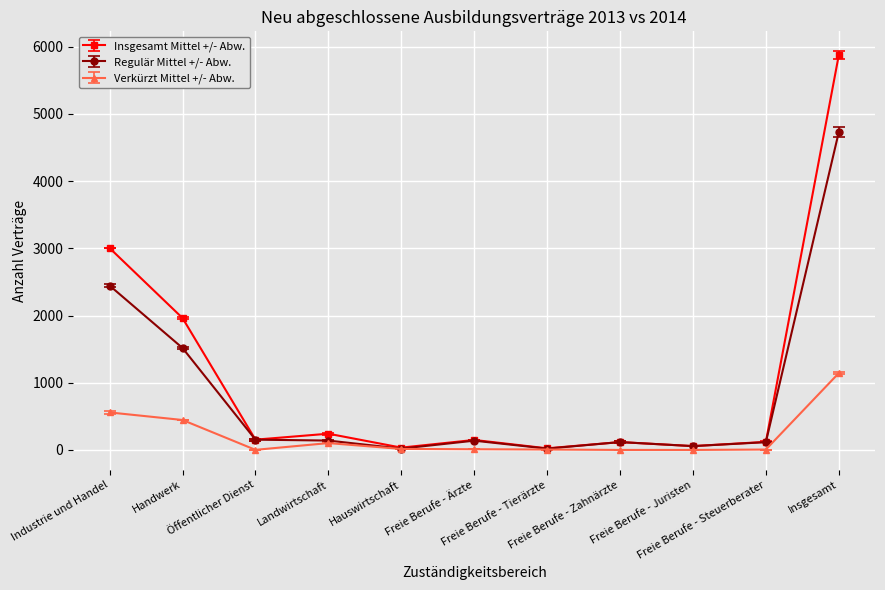

Which series has the widest spread of values?

Insgesamt Mittel +/- Abw.